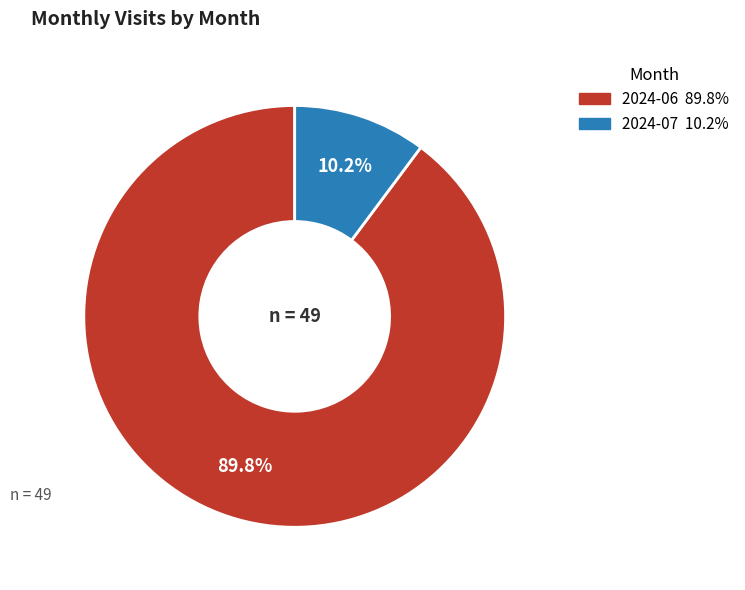

Is the sum of 2024-06 and 2024-07 greater than half?

Yes